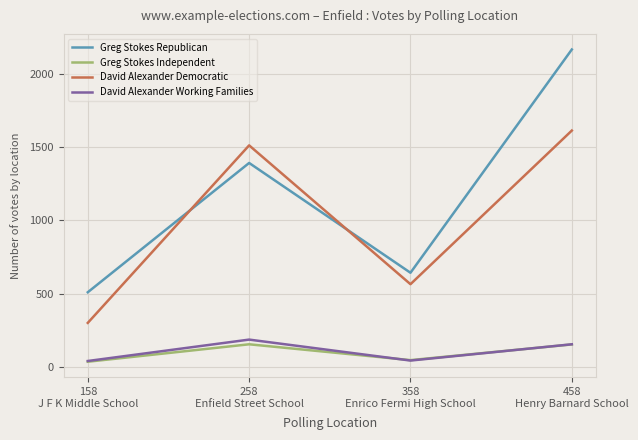

What are all the series names shown in the legend?

Greg Stokes Republican, Greg Stokes Independent, David Alexander Democratic, David Alexander Working Families